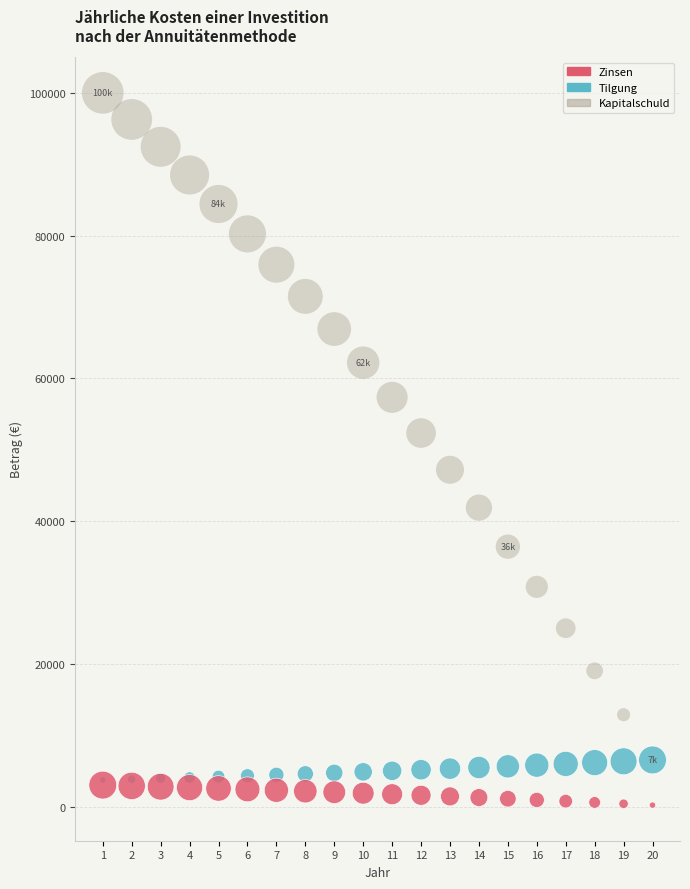

Which series reaches the minimum Y coordinate?

Zinsen